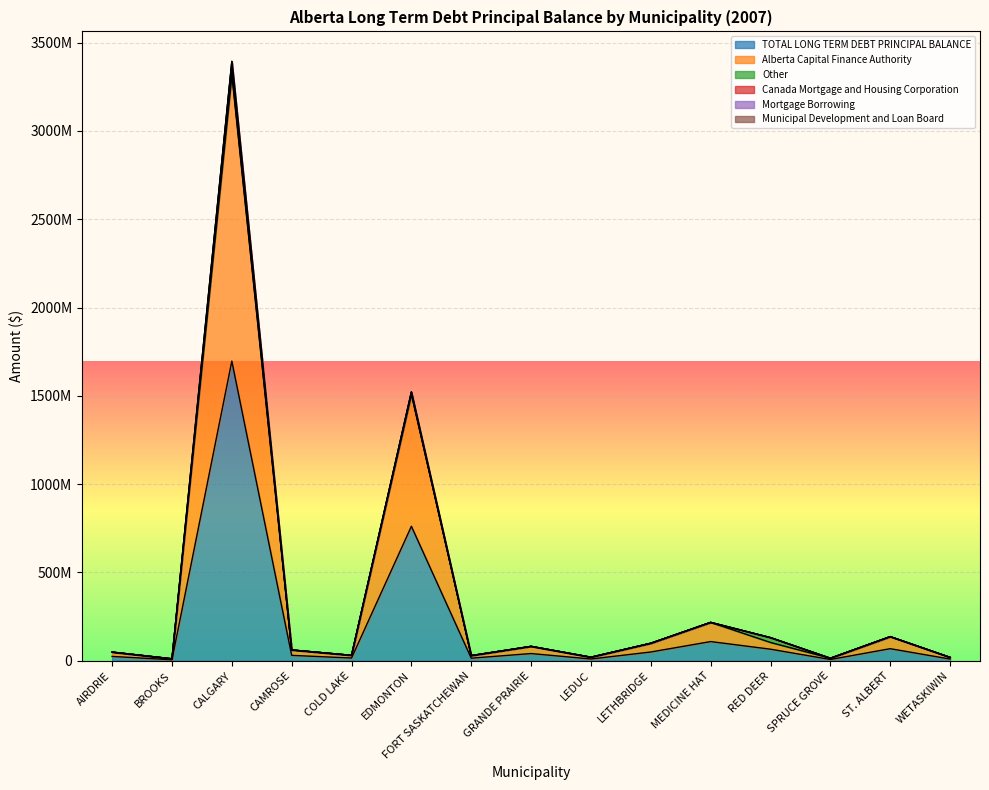

Reading left to right, extract all data points from this chart.

TOTAL LONG TERM DEBT PRINCIPAL BALANCE: AIRDRIE=24469459	BROOKS=5514930	CALGARY=1696956000	CAMROSE=30514865	COLD LAKE=15325797	EDMONTON=761385000	FORT SASKATCHEWAN=14545306	GRANDE PRAIRIE=40775006	LEDUC=9992833	LETHBRIDGE=49529000	MEDICINE HAT=108612000	RED DEER=65441985	SPRUCE GROVE=7105943	ST. ALBERT=68298310	WETASKIWIN=9548528
Alberta Capital Finance Authority: AIRDRIE=24193679	BROOKS=5514930	CALGARY=1620905000	CAMROSE=30514865	COLD LAKE=15325797	EDMONTON=748875000	FORT SASKATCHEWAN=14539210	GRANDE PRAIRIE=40501840	LEDUC=9992833	LETHBRIDGE=49529000	MEDICINE HAT=108342000	RED DEER=38008647	SPRUCE GROVE=7105943	ST. ALBERT=68054542	WETASKIWIN=9466283
Other: AIRDRIE=275780	BROOKS=0	CALGARY=14052000	CAMROSE=0	COLD LAKE=0	EDMONTON=0	FORT SASKATCHEWAN=6096	GRANDE PRAIRIE=0	LEDUC=0	LETHBRIDGE=0	MEDICINE HAT=270000	RED DEER=27208668	SPRUCE GROVE=0	ST. ALBERT=243768	WETASKIWIN=82245
Canada Mortgage and Housing Corporation: AIRDRIE=0	BROOKS=0	CALGARY=53509000	CAMROSE=0	COLD LAKE=0	EDMONTON=11079000	FORT SASKATCHEWAN=0	GRANDE PRAIRIE=273166	LEDUC=0	LETHBRIDGE=0	MEDICINE HAT=0	RED DEER=224670	SPRUCE GROVE=0	ST. ALBERT=0	WETASKIWIN=0
Mortgage Borrowing: AIRDRIE=0	BROOKS=0	CALGARY=8490000	CAMROSE=0	COLD LAKE=0	EDMONTON=0	FORT SASKATCHEWAN=0	GRANDE PRAIRIE=0	LEDUC=0	LETHBRIDGE=0	MEDICINE HAT=0	RED DEER=0	SPRUCE GROVE=0	ST. ALBERT=0	WETASKIWIN=0
Municipal Development and Loan Board: AIRDRIE=0	BROOKS=0	CALGARY=0	CAMROSE=0	COLD LAKE=0	EDMONTON=1431000	FORT SASKATCHEWAN=0	GRANDE PRAIRIE=0	LEDUC=0	LETHBRIDGE=0	MEDICINE HAT=0	RED DEER=0	SPRUCE GROVE=0	ST. ALBERT=0	WETASKIWIN=0